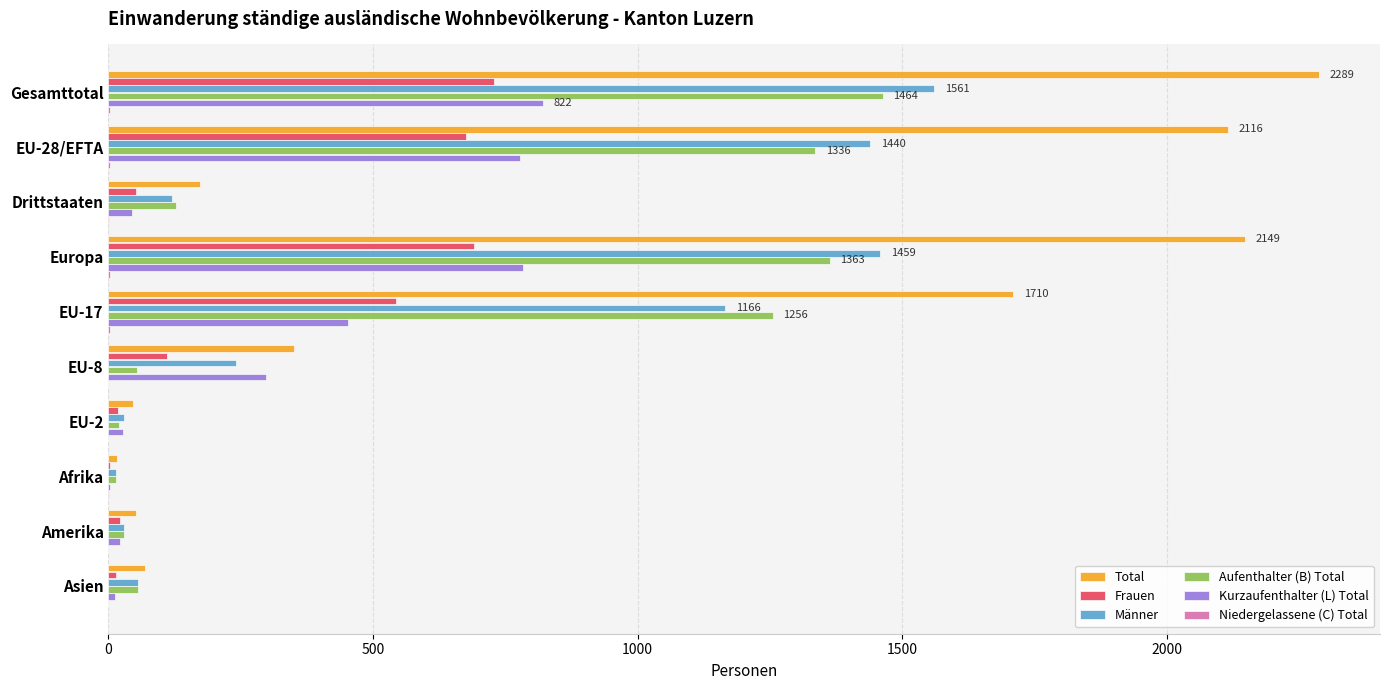

At which category is the sum across all series the highest?

Gesamttotal